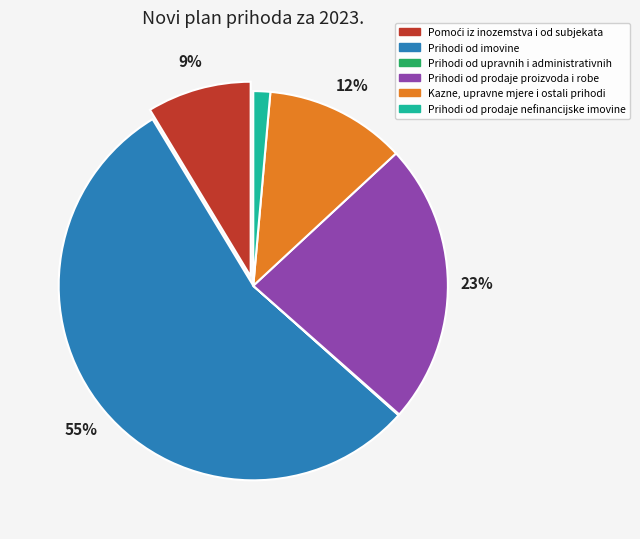

Between Prihodi od prodaje nefinancijske imovine and Kazne, upravne mjere i ostali prihodi, which is larger?

Kazne, upravne mjere i ostali prihodi